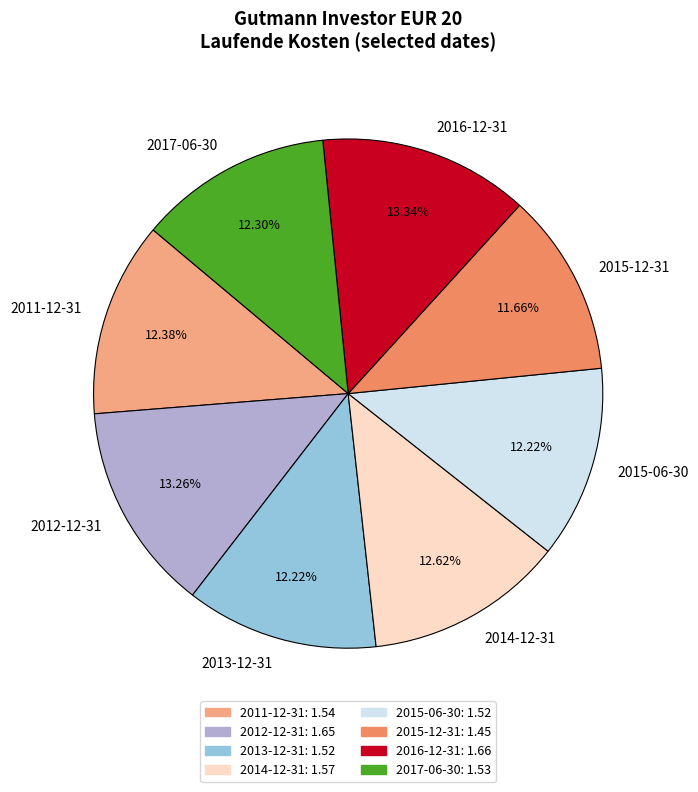

True or false: 2011-12-31 accounts for 1% of the total.

False